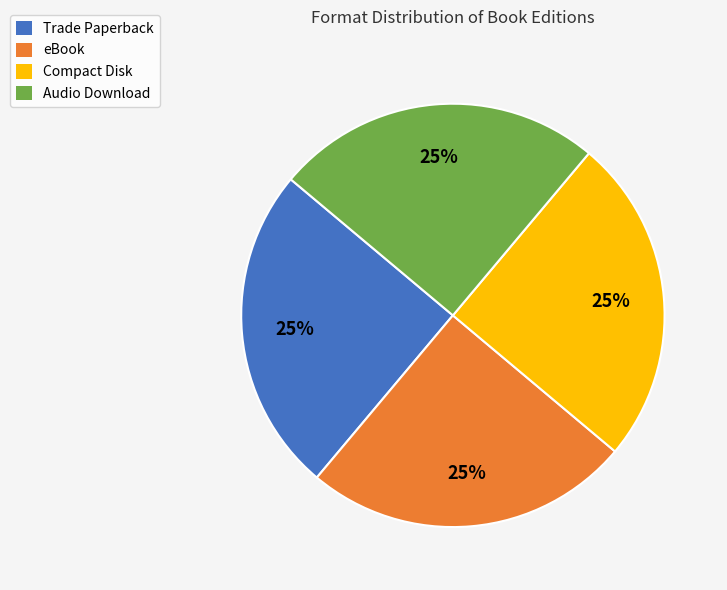

Is there any slice that represents more than half of the pie?

No